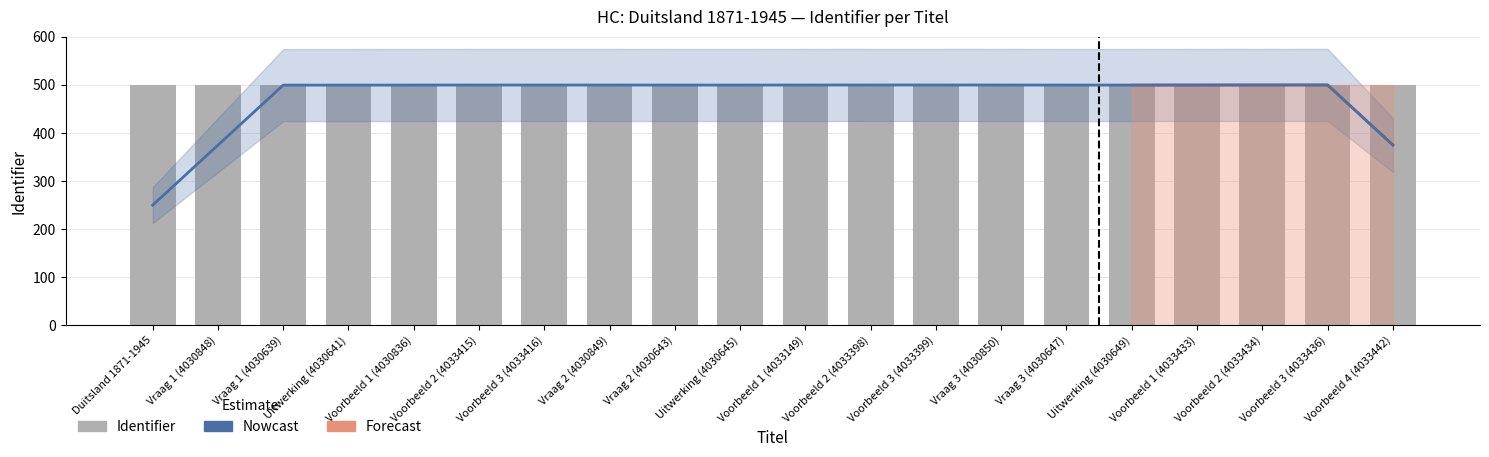

What is the difference between the maximum and minimum values in the Identifier series?

0.3